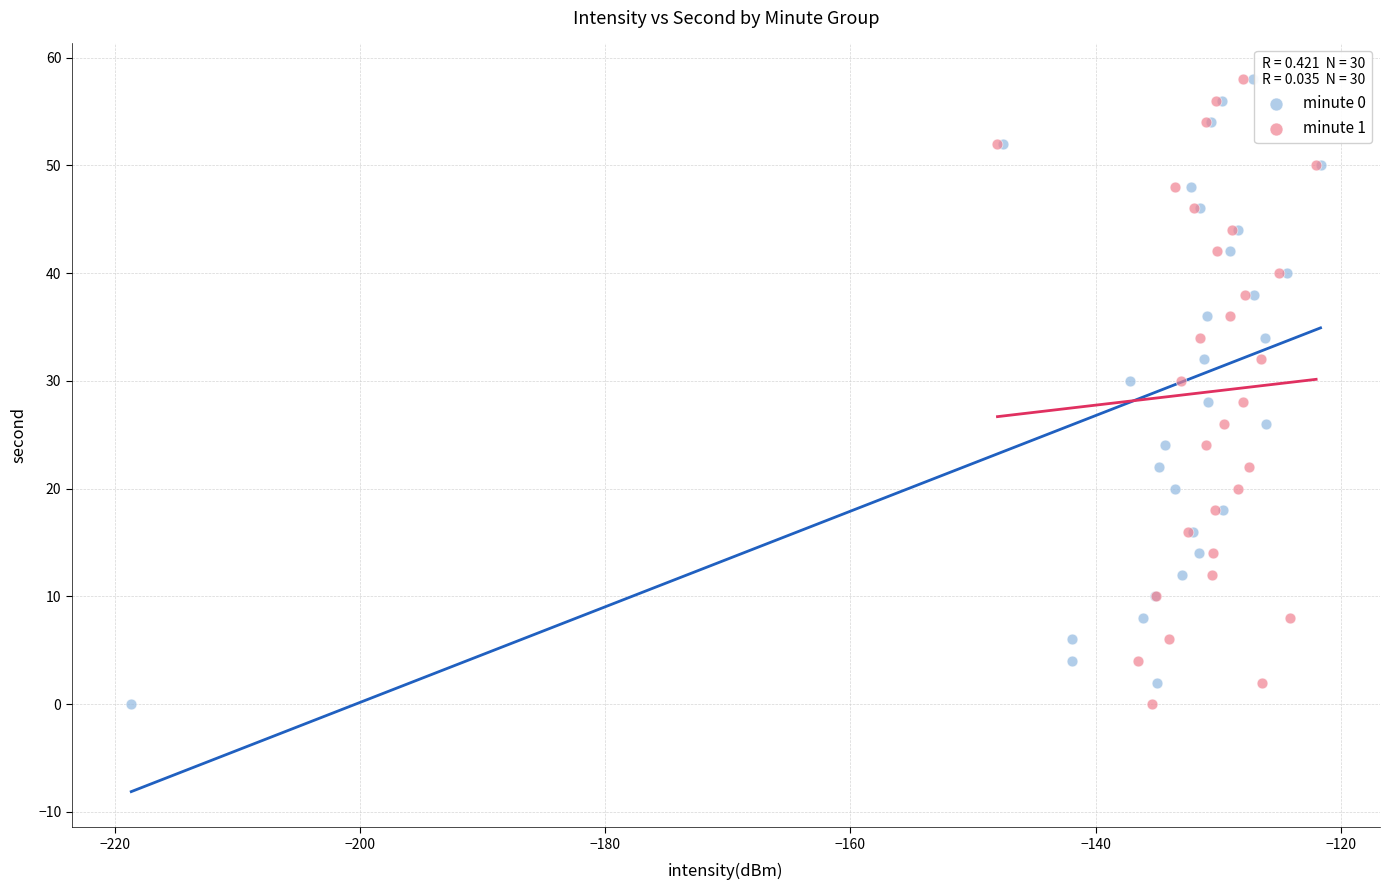

What are all the series names shown in the legend?

minute 0, minute 1